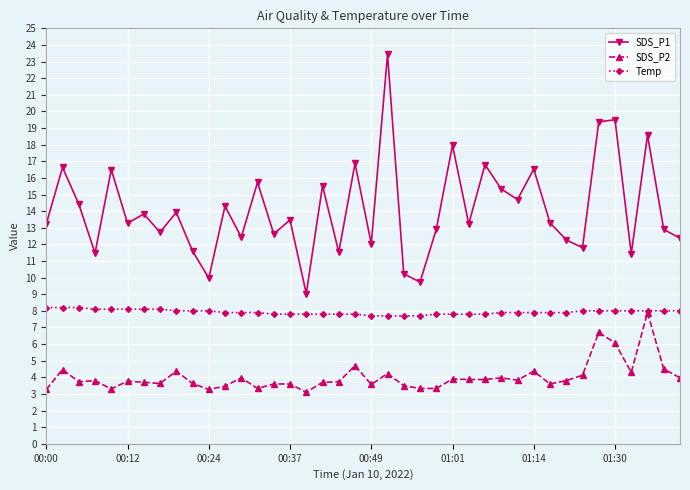

What is the highest value of the SDS_P2 series?

7.9